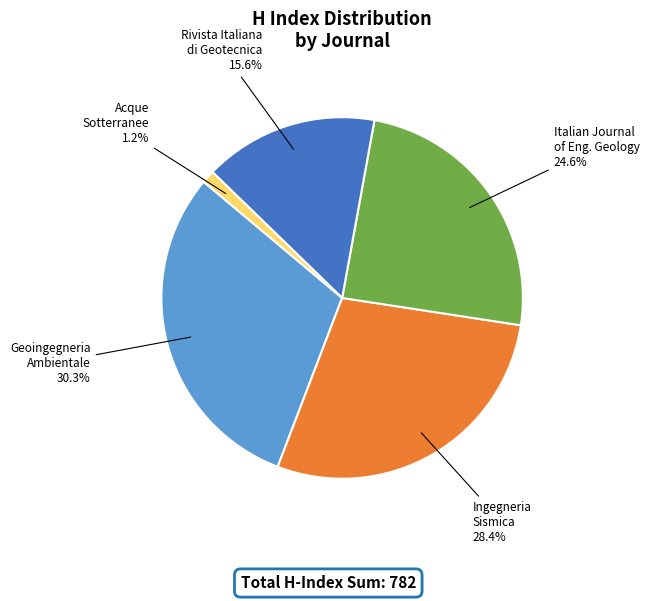

How many segments does this pie chart have?

5